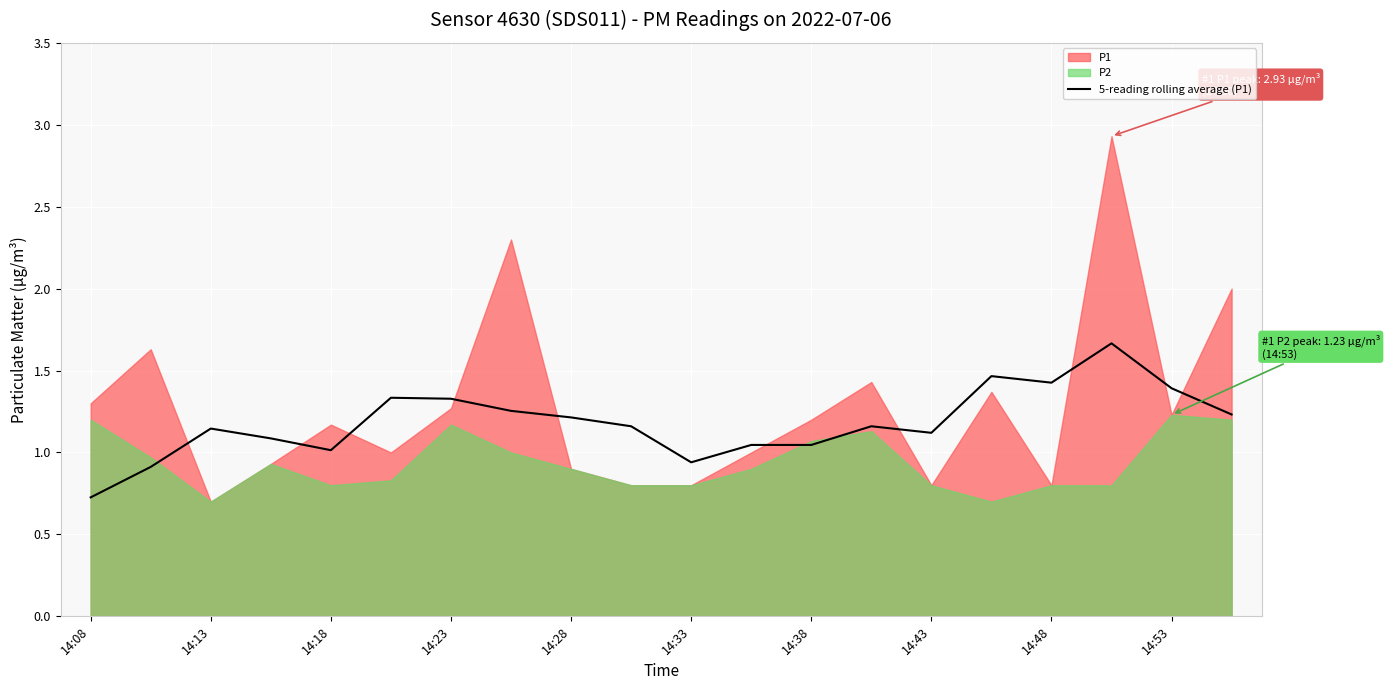

The 5-reading rolling average (P1) series shows 1.6 at 14:28. True or false?

False